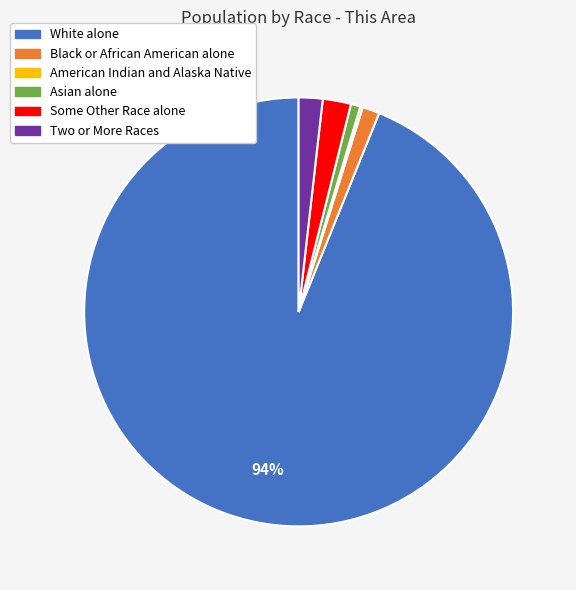

True or false: Black or African American alone accounts for 10% of the total.

False